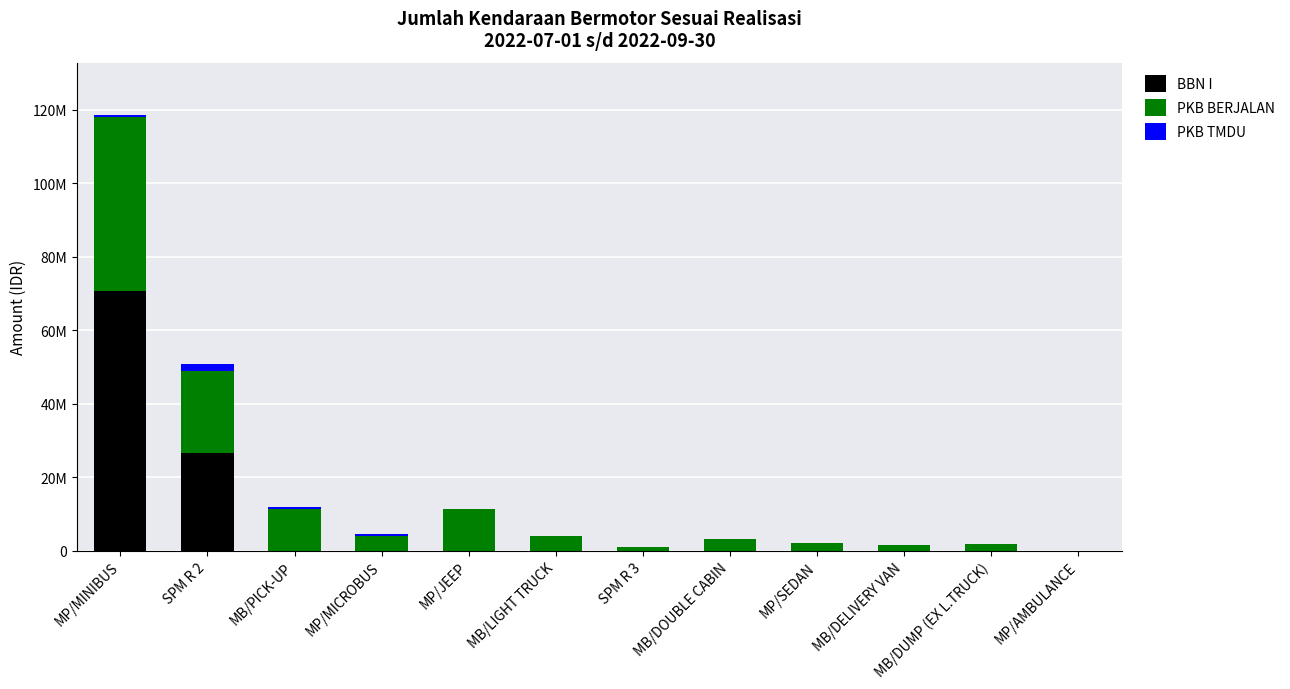

Are the bars grouped side by side (vs. stacked)?

No